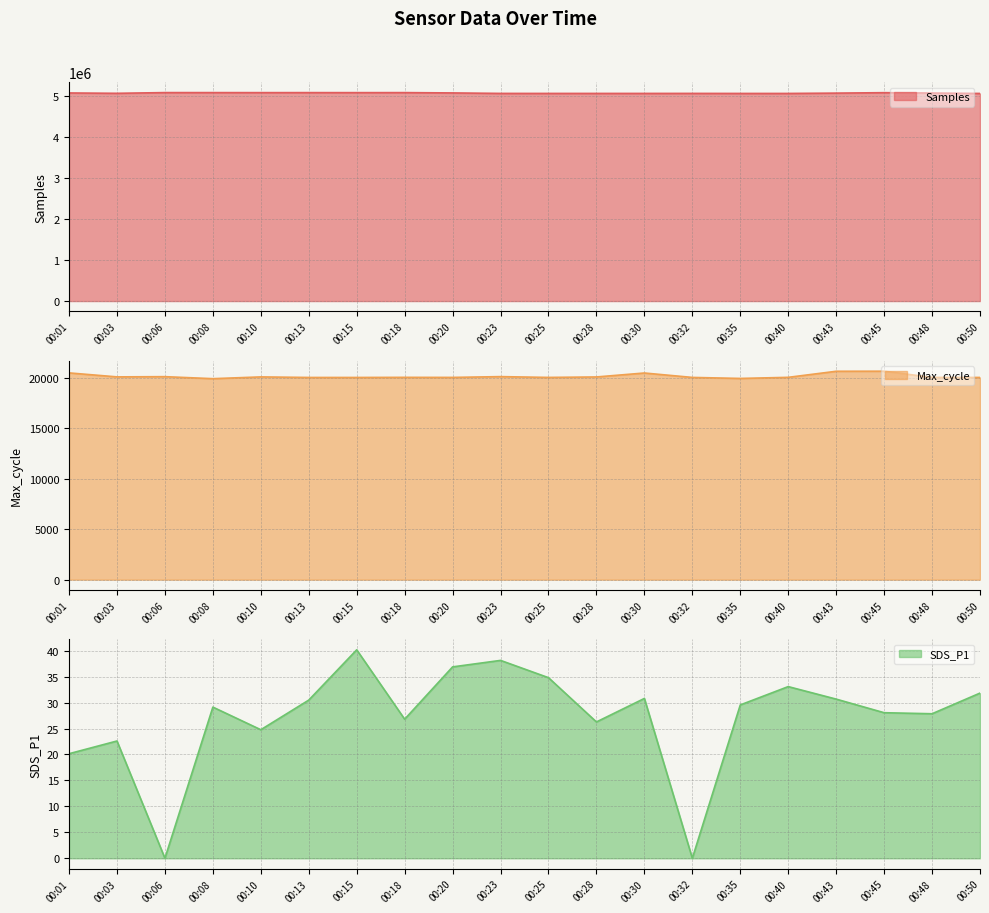

How many categories are shown in the chart?

20